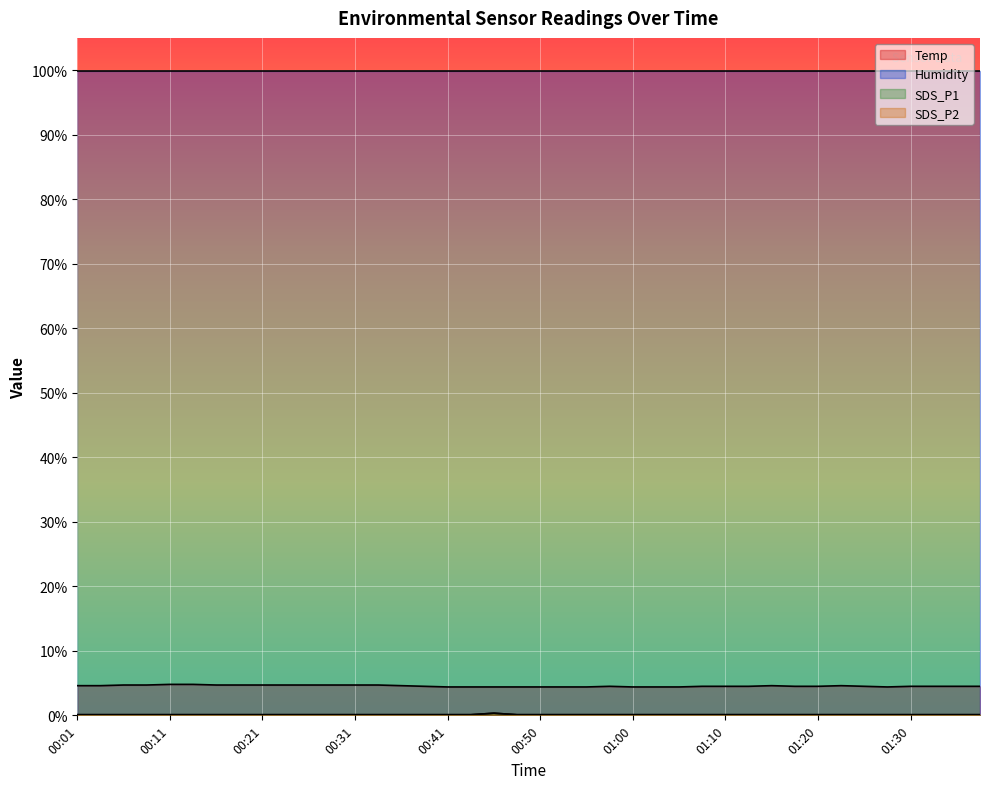

What is the minimum value shown in the chart?

0.1